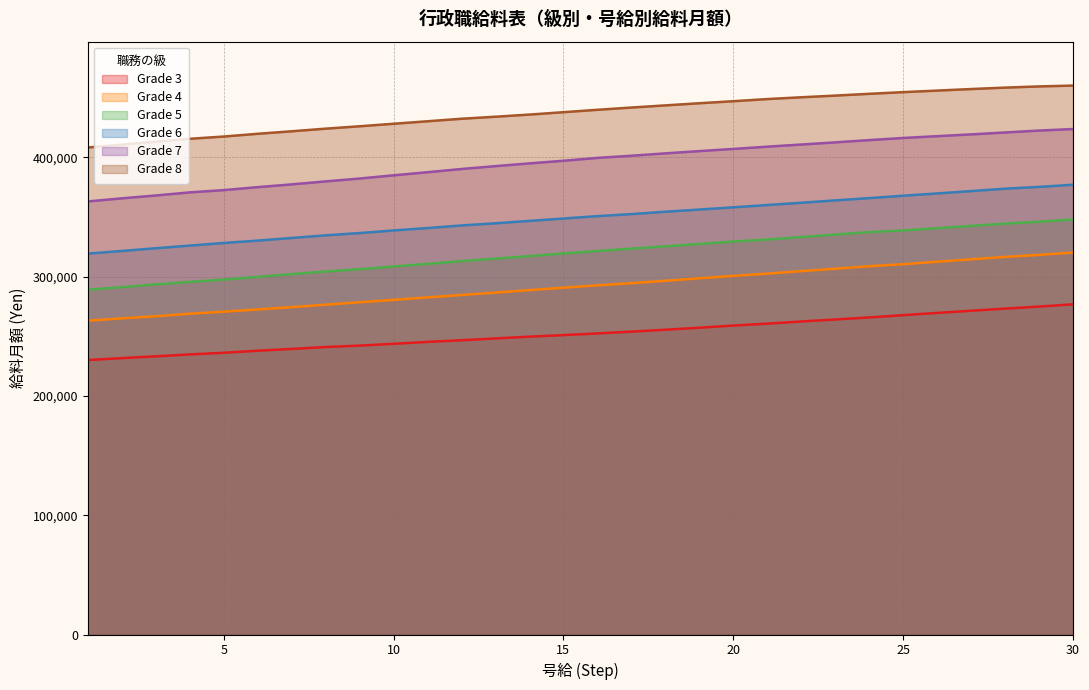

What is the average value of the Grade 3 series?

252420